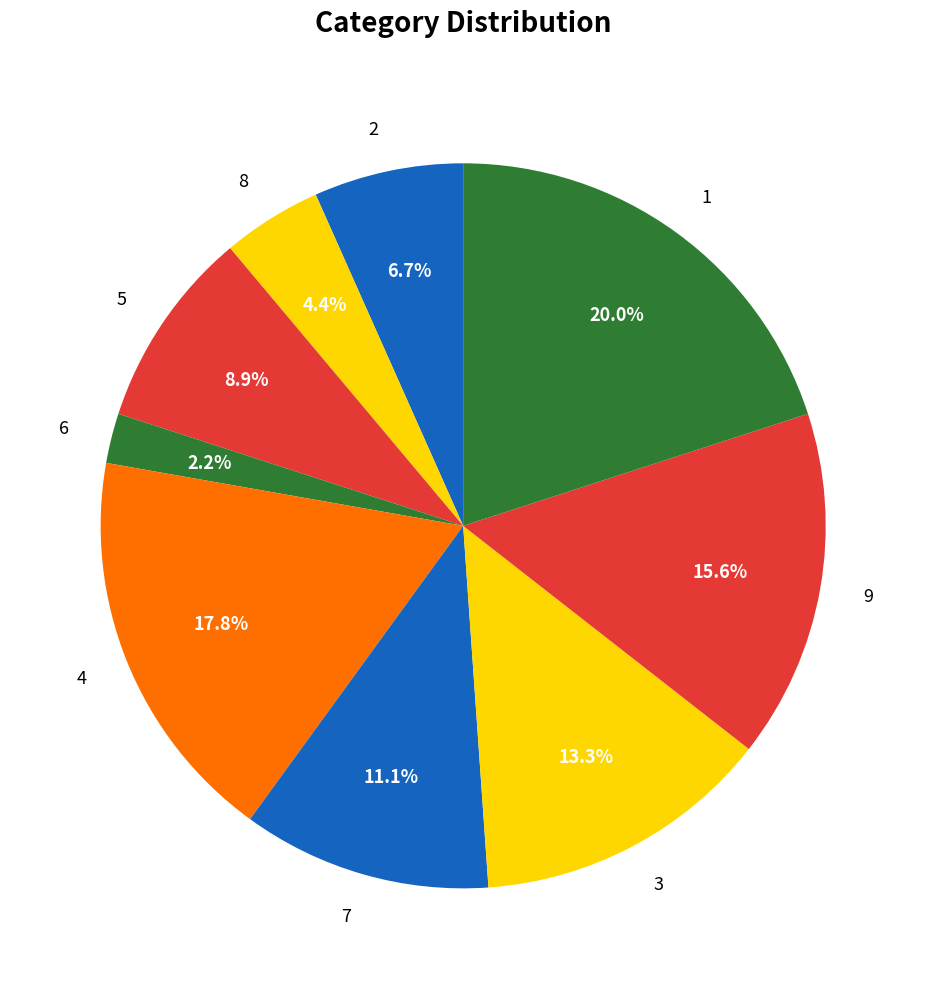

To the nearest percent, what is the combined percentage of 4 and 8?

22%